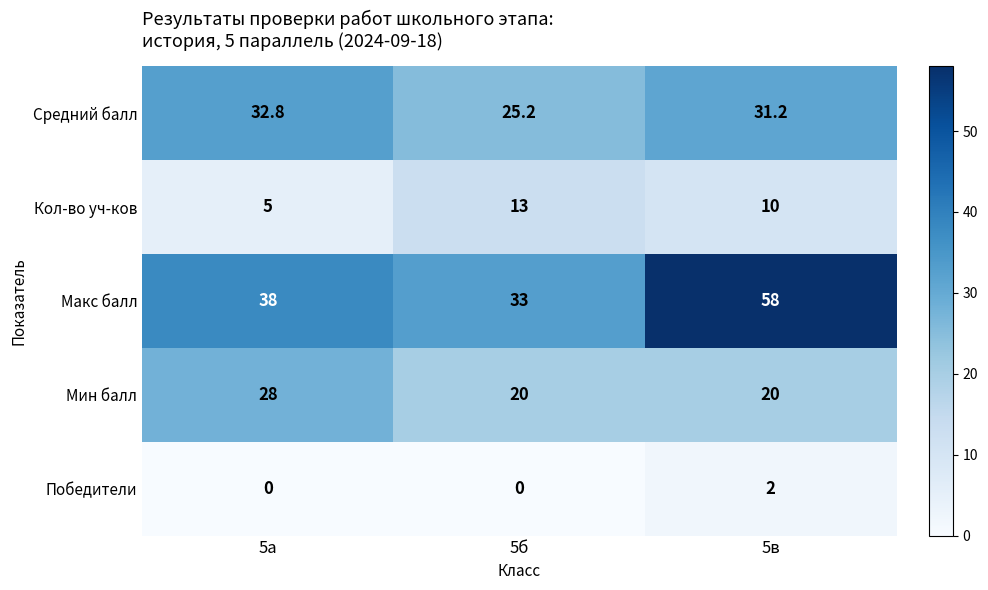

At 5б, list the series in order from smallest to largest.

Победители, Кол-во уч-ков, Мин балл, Средний балл, Макс балл